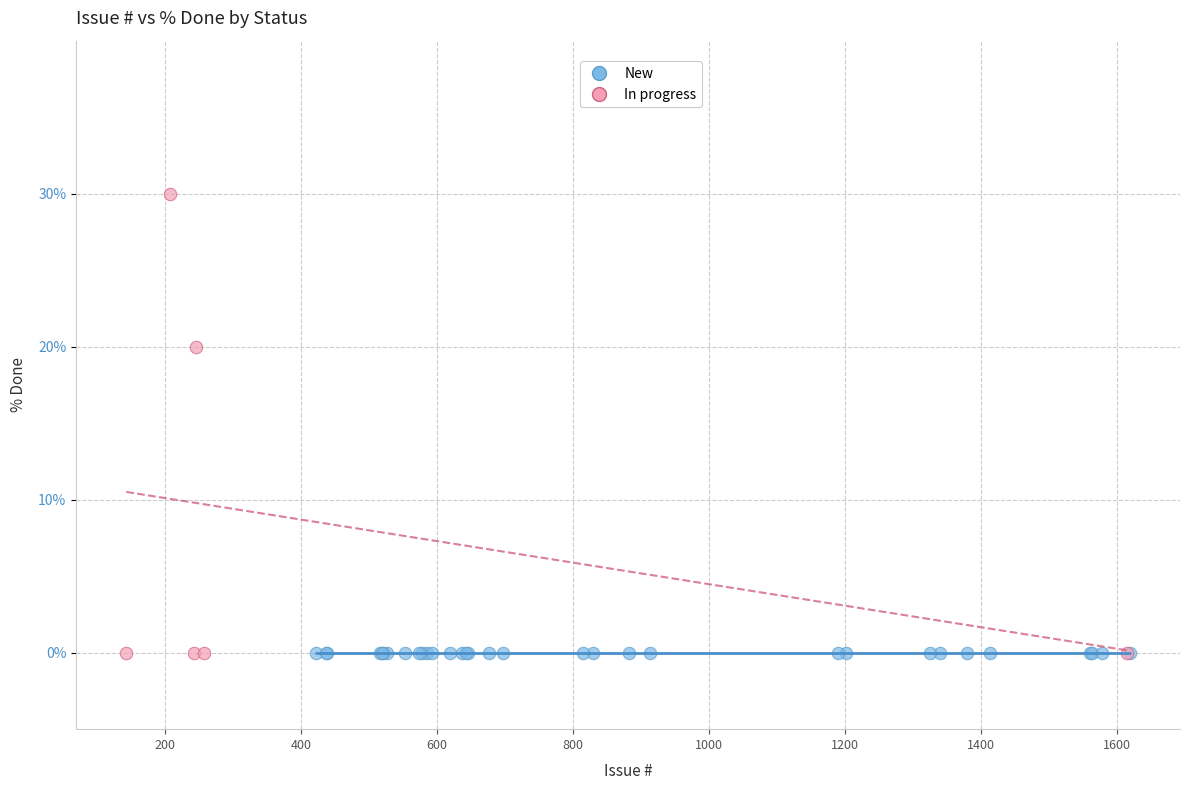

Which series contains the highest Y value?

In progress